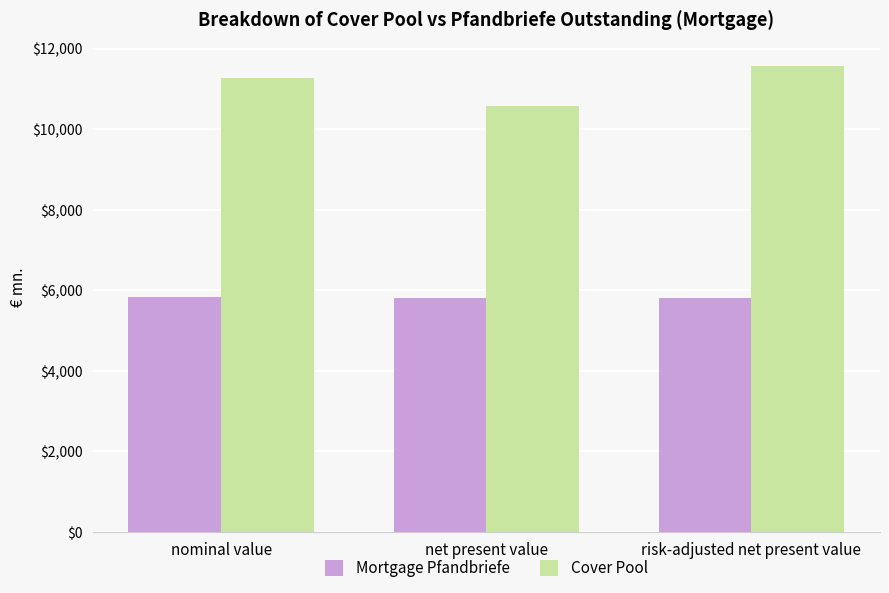

What position from the left is net present value?

2